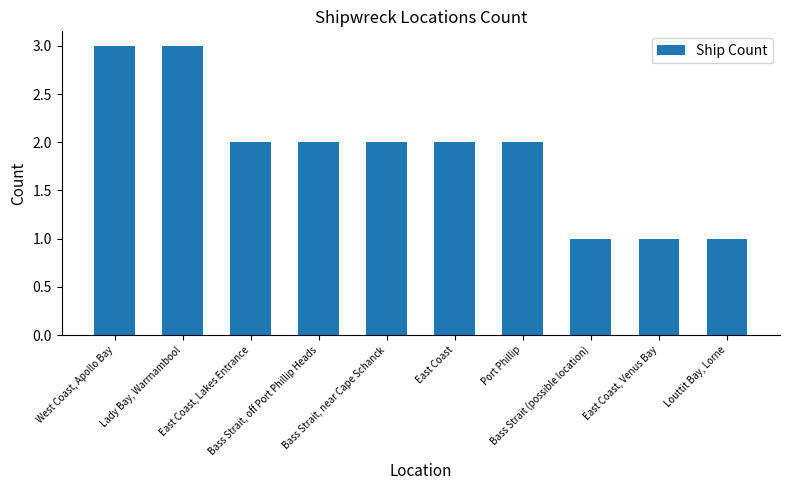

Does the chart contain any negative values?

No